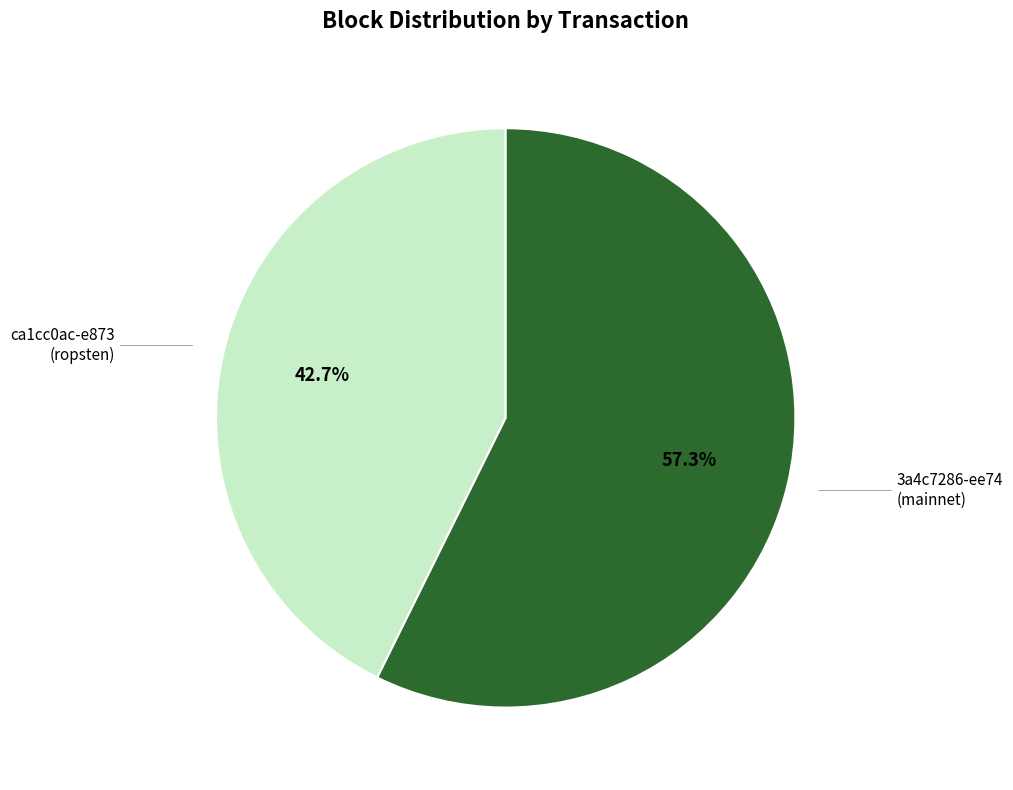

Is there any slice that represents more than half of the pie?

Yes